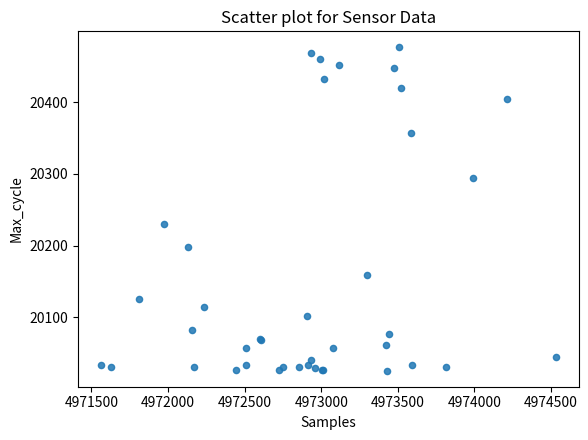

What Y value in the scatter plot is closest to 20251?

20230